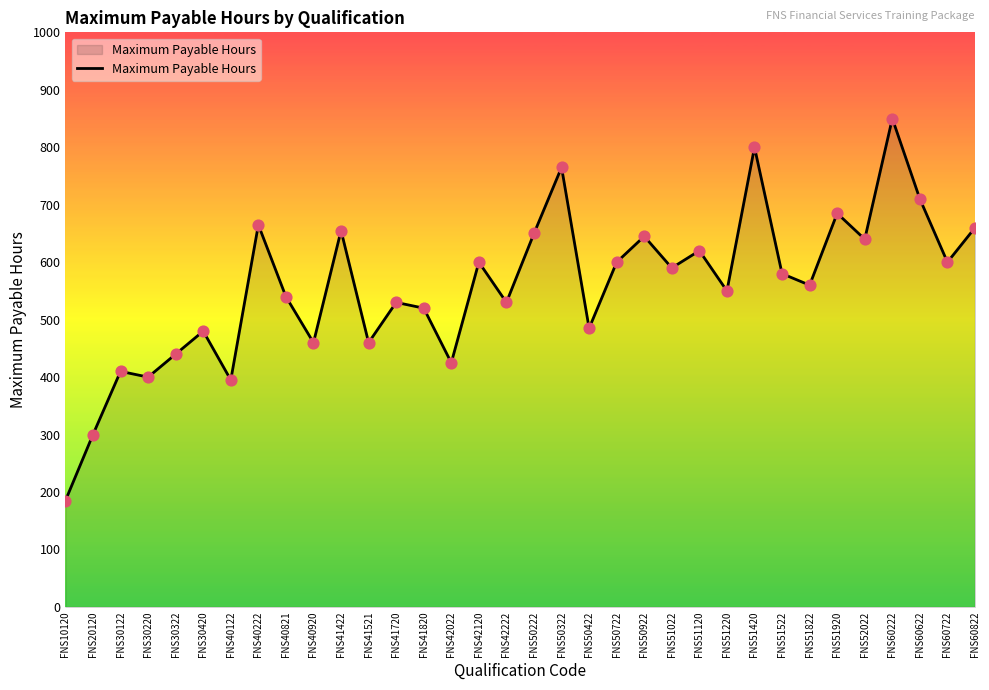

What is the ratio of the value at FNS52022 to the value at FNS51120?

1.0